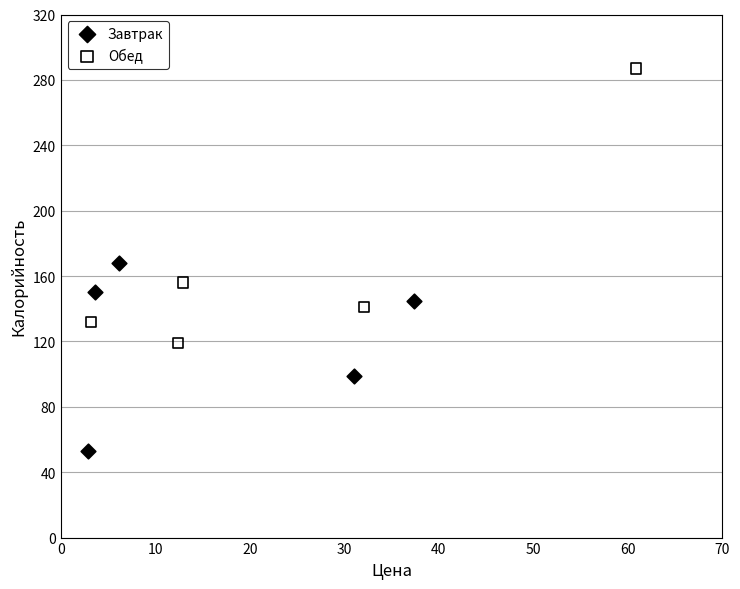

Which series reaches the minimum Y coordinate?

Завтрак